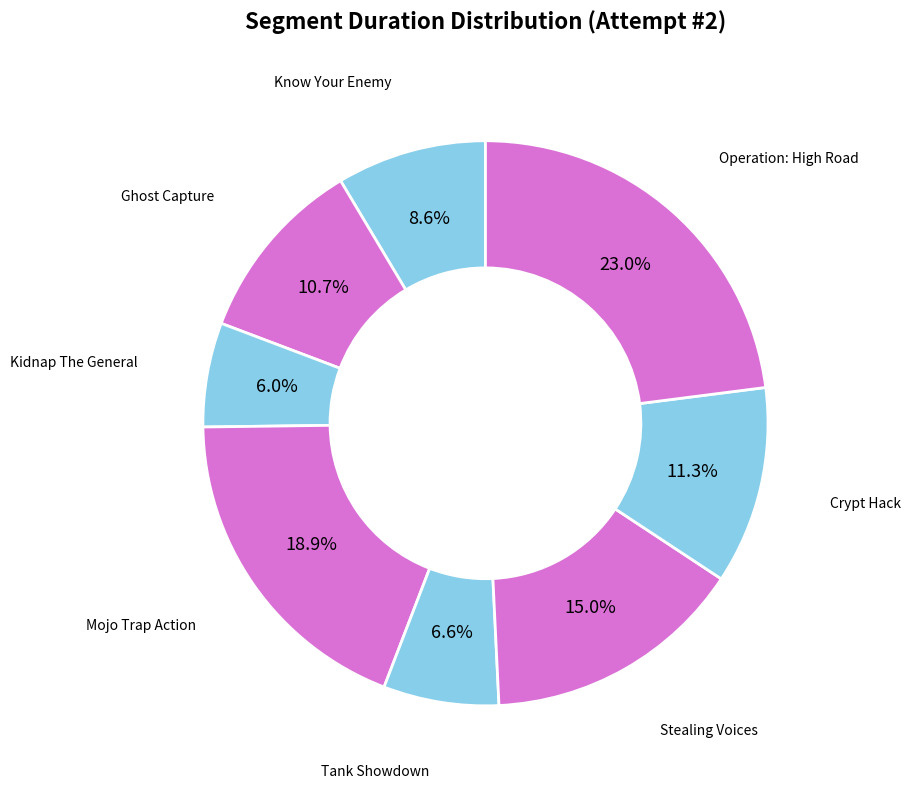

The Tank Showdown slice represents 7% of the pie. True or false?

True